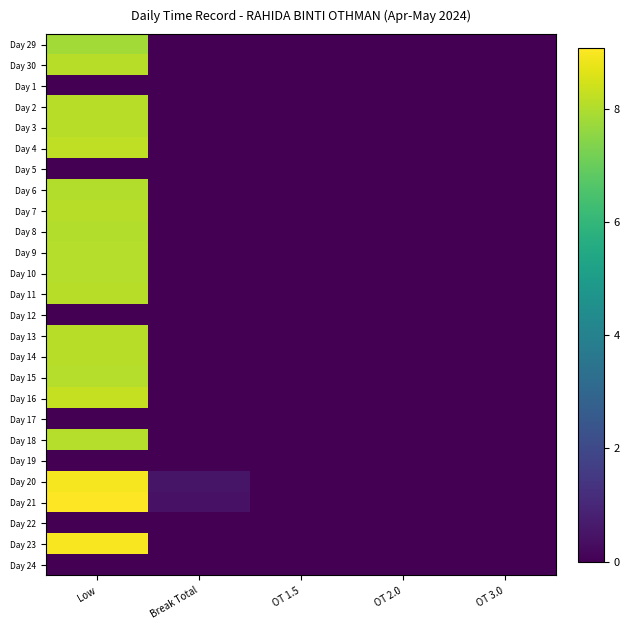

At which category does the chart reach its minimum across all series?

Break Total